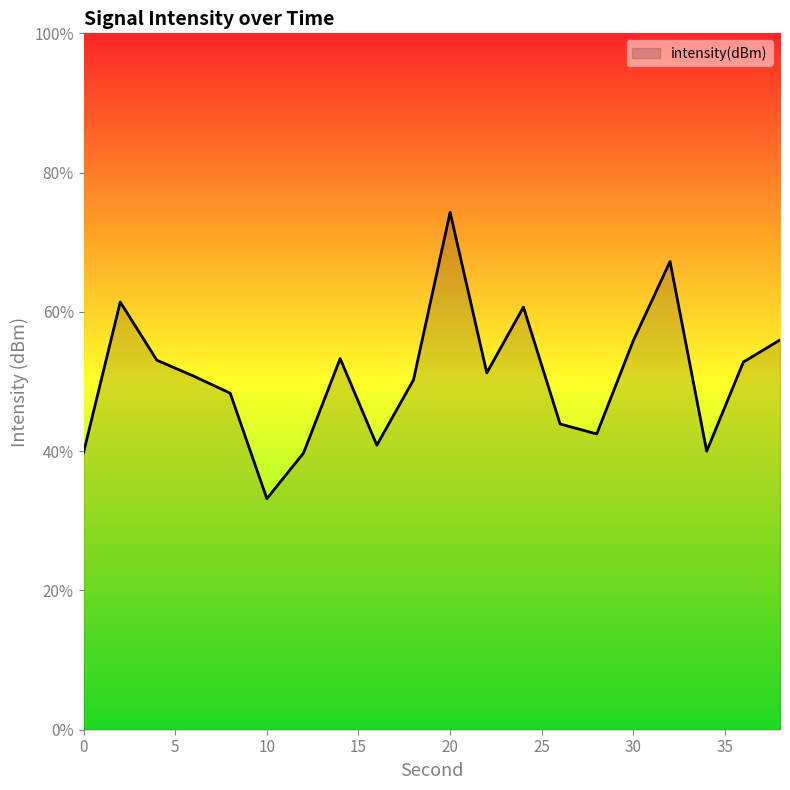

What is the greatest value displayed?

74.3